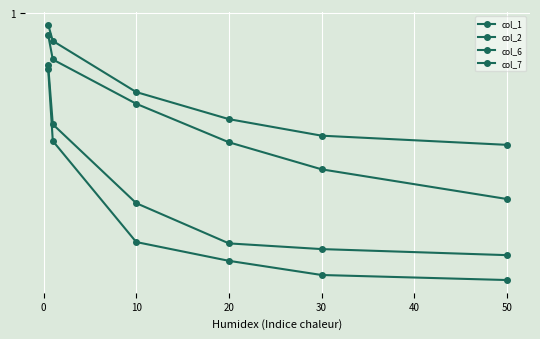

Is this an area chart (filled region under the line)?

No